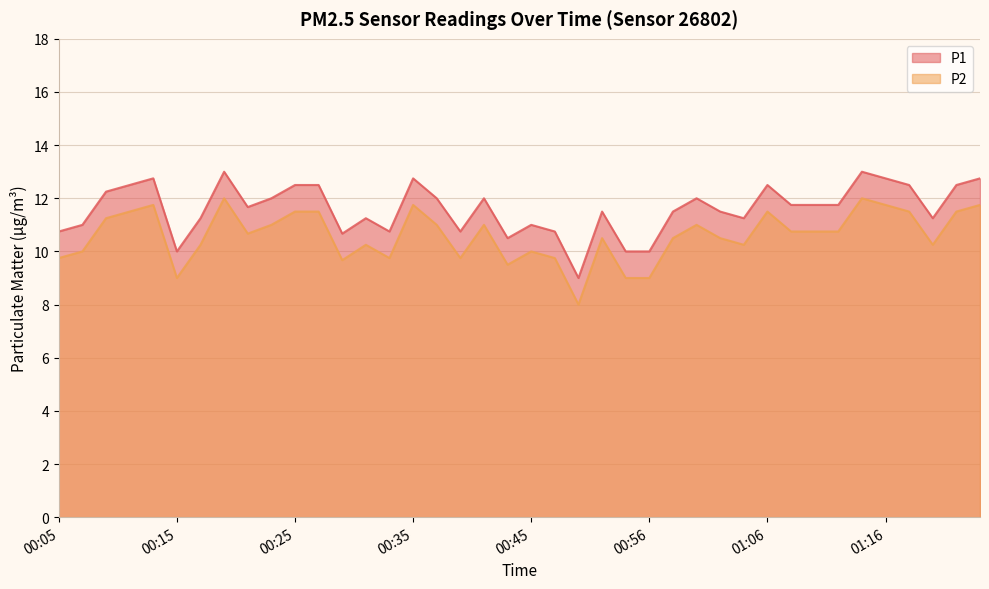

What position from the right is 00:25?

30